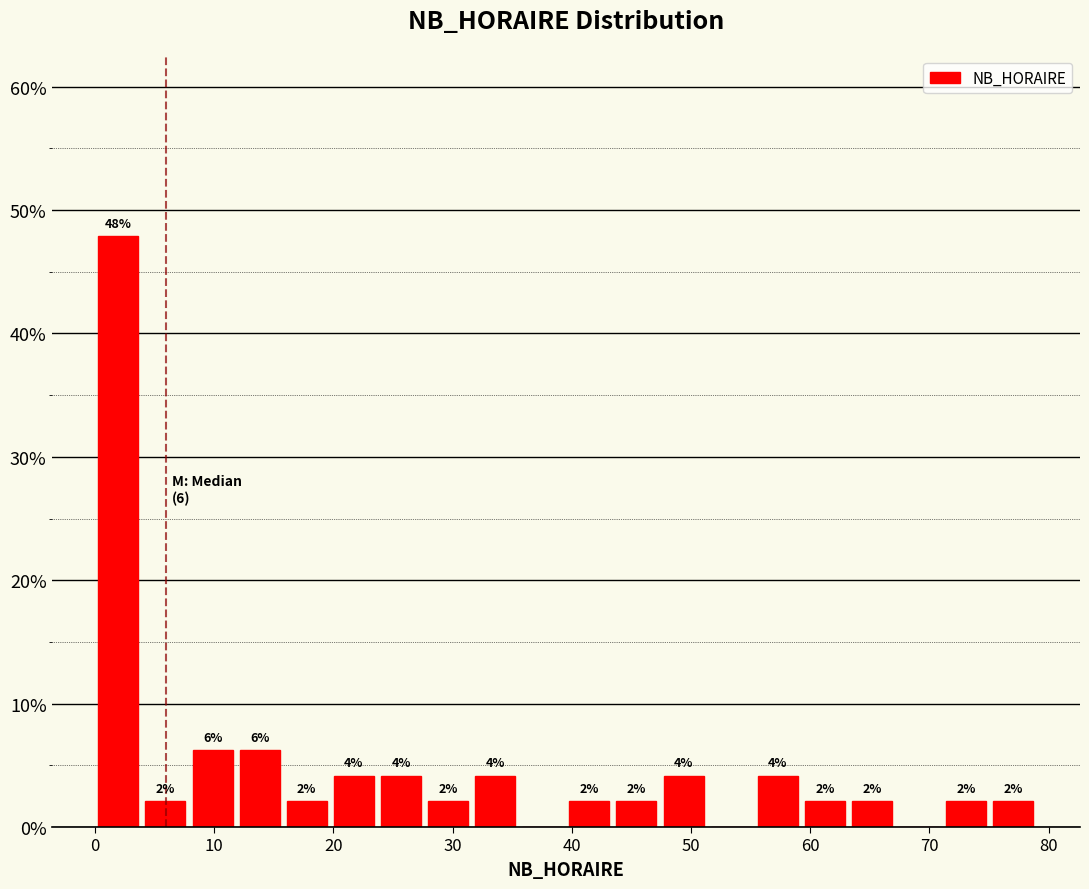

Read against the x-axis, roughly where is the centre of the tallest bar?

2